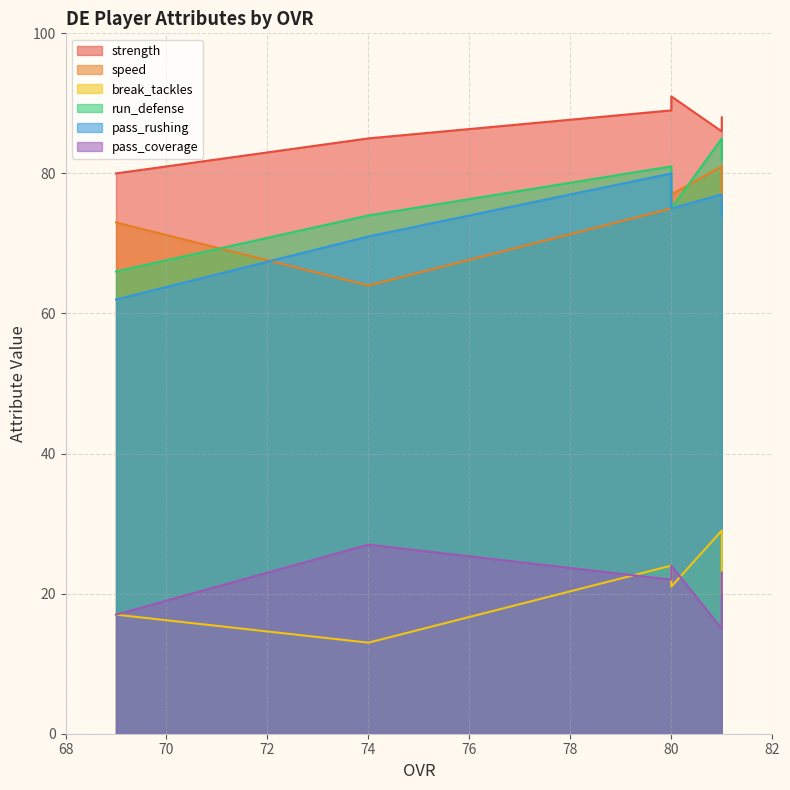

Reading left to right, what are all the values shown in this chart?

strength: 81=86	81=88	80=91	80=89	74=85	69=80
speed: 81=81	81=76	80=77	80=75	74=64	69=73
break_tackles: 81=29	81=20	80=21	80=24	74=13	69=17
run_defense: 81=85	81=82	80=75	80=81	74=74	69=66
pass_rushing: 81=77	81=74	80=75	80=80	74=71	69=62
pass_coverage: 81=15	81=23	80=24	80=22	74=27	69=17